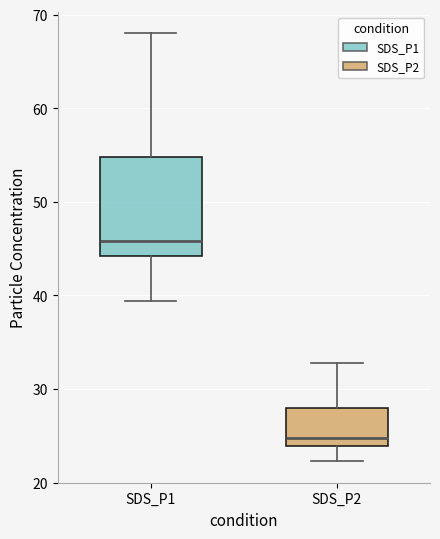

Comparing the boxes themselves (not the whiskers), which one is the tallest?

SDS_P1